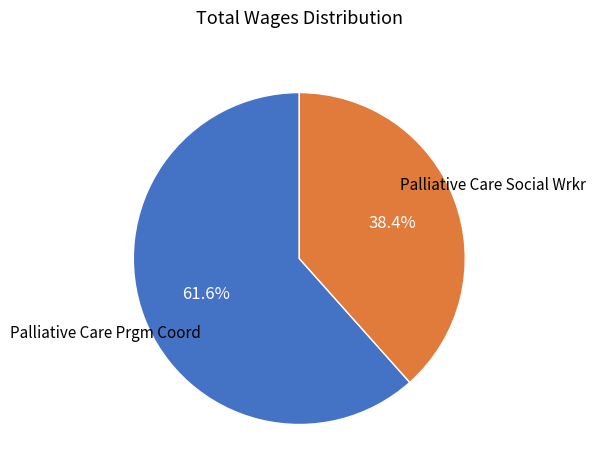

Is there a majority slice in this chart?

Yes